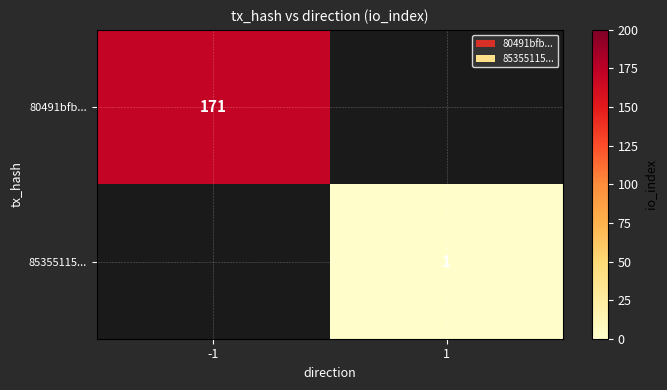

The 80491bfb... series shows 171 at -1. True or false?

True